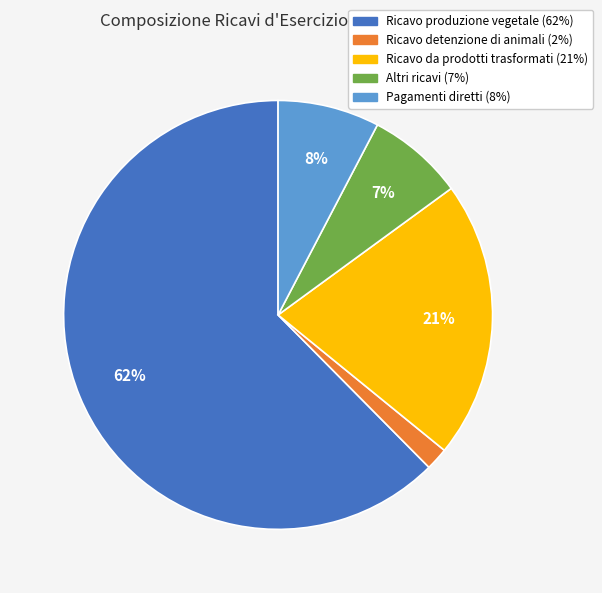

What is the largest slice in the pie chart?

Ricavo produzione vegetale